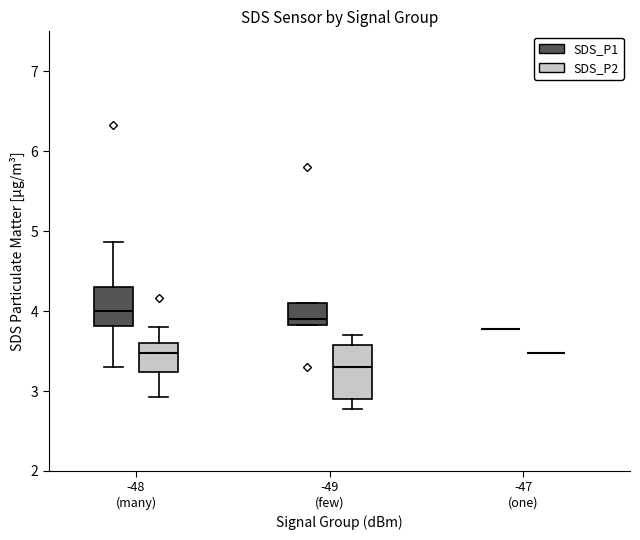

Which box is the tallest, from its lower edge to its upper edge?

-49 (few) (SDS_P2)